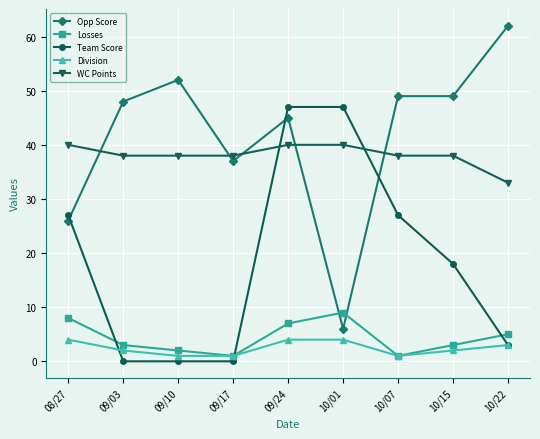

How many series are shown in this chart?

5